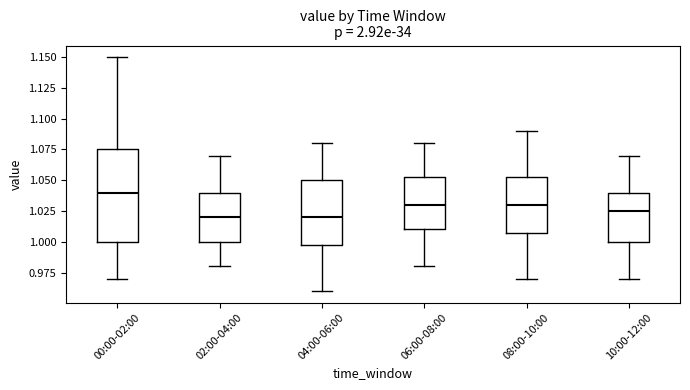

Where is the lower edge of the box for 02:00-04:00 on the y-axis? The values are not printed on the chart, so give them approximately, as read against the axis.

1.000